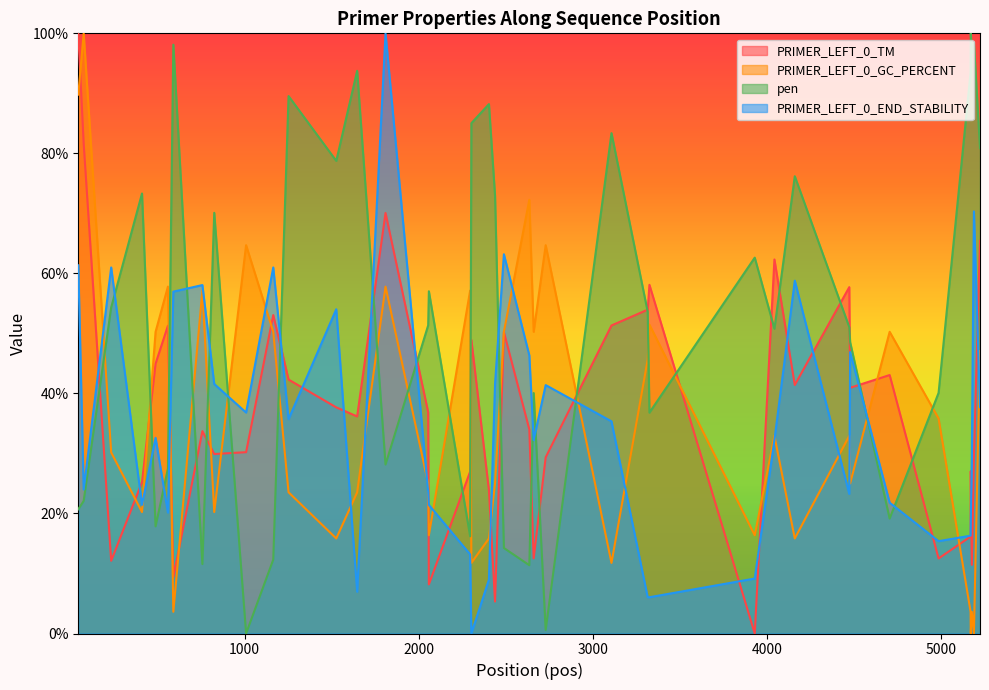

Between which two adjacent categories do pen and PRIMER_LEFT_0_TM first intersect?

75 and 233